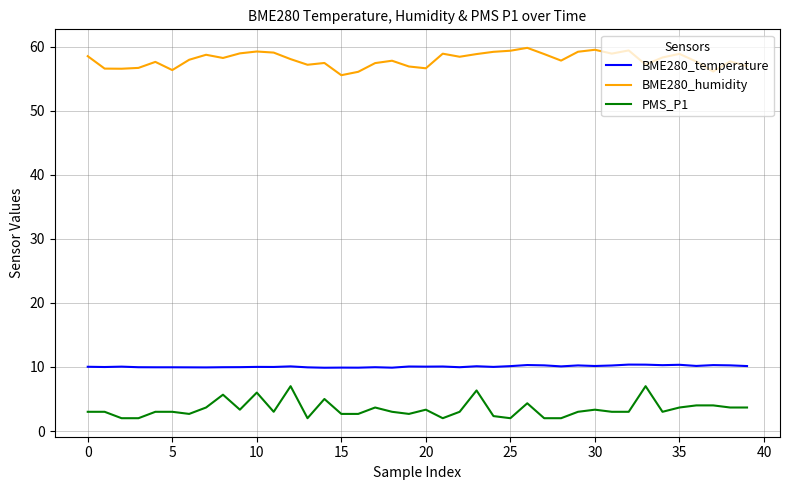

How many lines are shown in the chart?

3